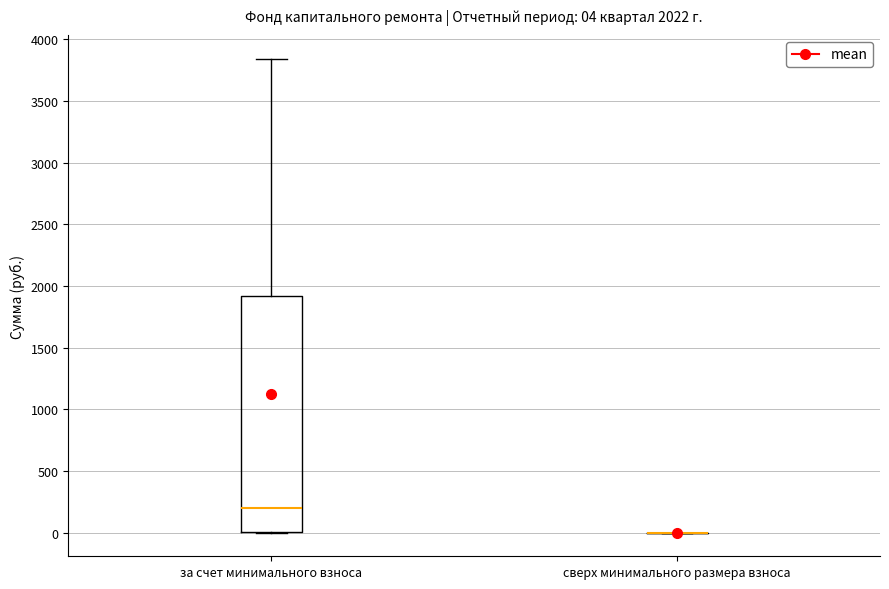

Which box is the tallest, from its lower edge to its upper edge?

за счет минимального взноса